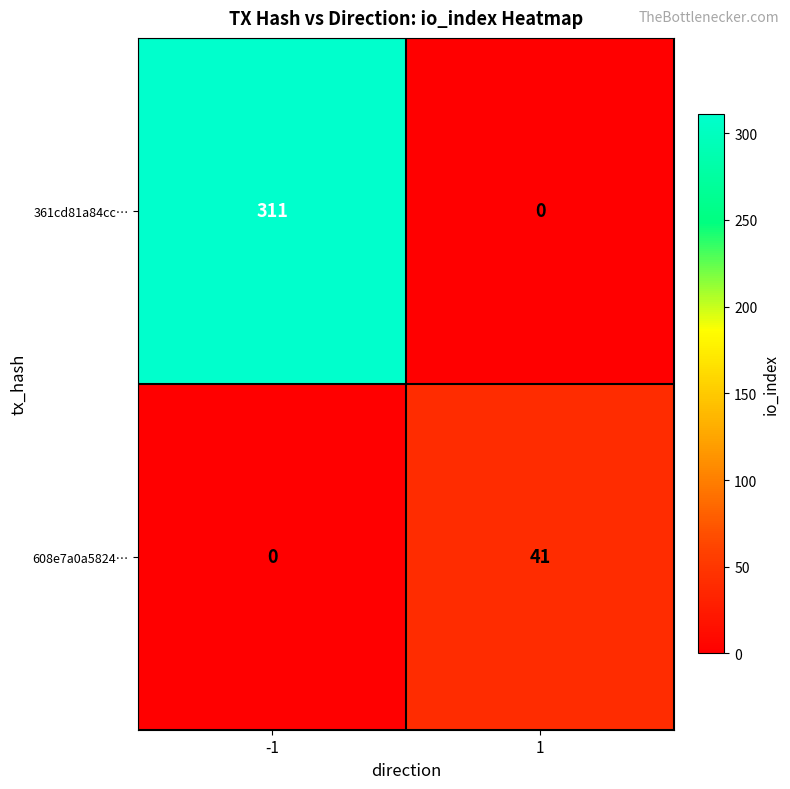

Reading left to right, extract all data points from this chart.

361cd81a84cc…: 311	0
608e7a0a5824…: 0	41